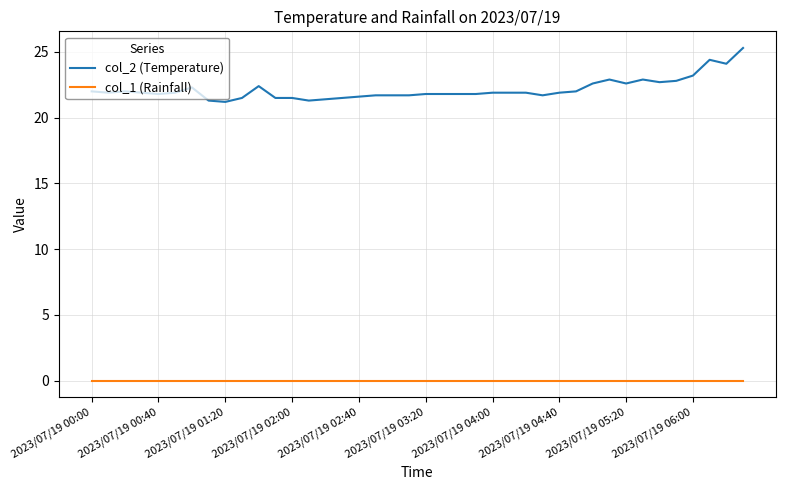

Which series has the largest range (max minus min)?

col_2 (Temperature)